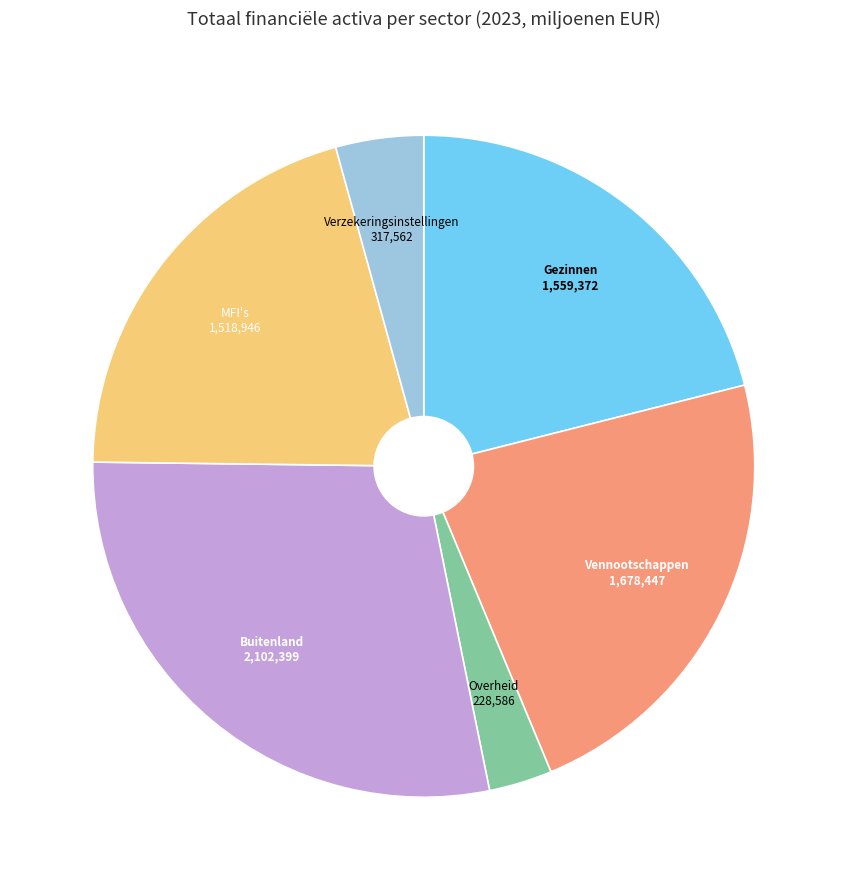

Which category has the biggest portion of the pie?

Buitenland